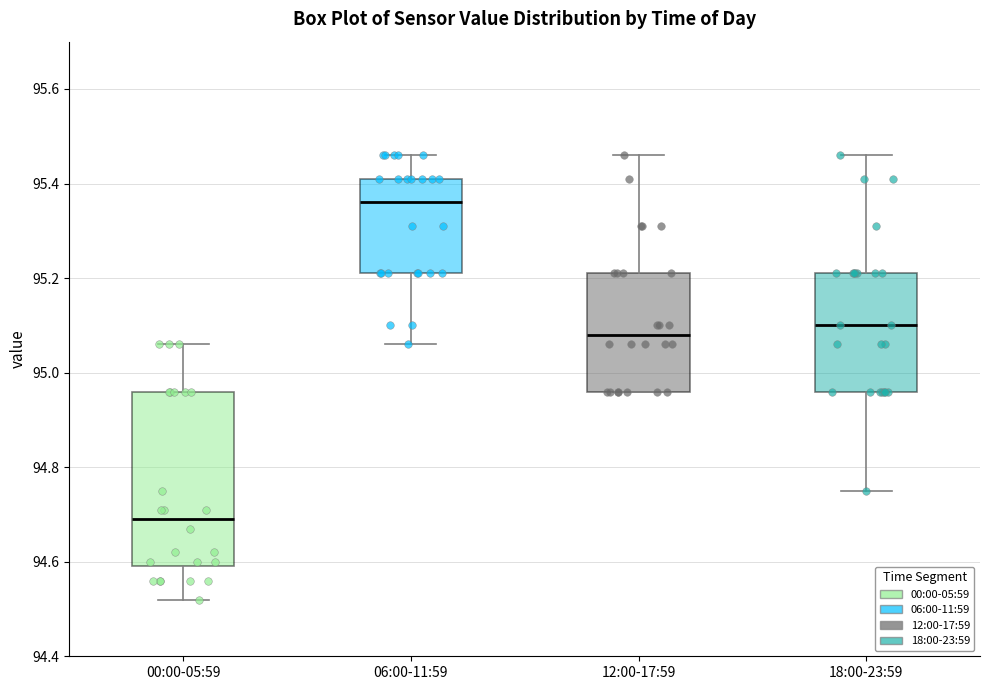

Reading left to right, read every box against the y-axis: the position of its median line, the range the box covers, and the ends of its whiskers. The values are not printed on the chart, so give them approximately, as read against the axis.

00:00-05:59: median 94.70, box 94.60 to 94.96, whiskers 94.52 to 95.06
06:00-11:59: median 95.36, box 95.22 to 95.42, whiskers 95.06 to 95.46
12:00-17:59: median 95.08, box 94.96 to 95.22, whiskers 94.96 to 95.46
18:00-23:59: median 95.10, box 94.96 to 95.22, whiskers 94.76 to 95.46